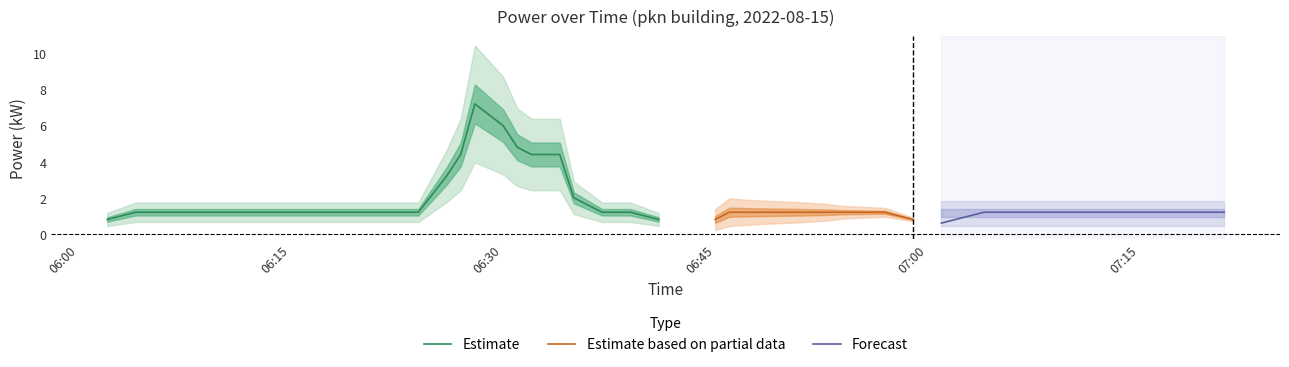

What position from the right is 2022-08-15T06:35:00?

22